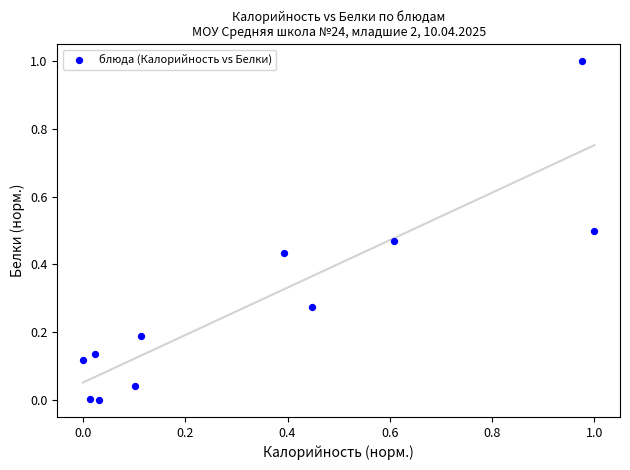

What is the range of Y values (max minus min)?

1.0